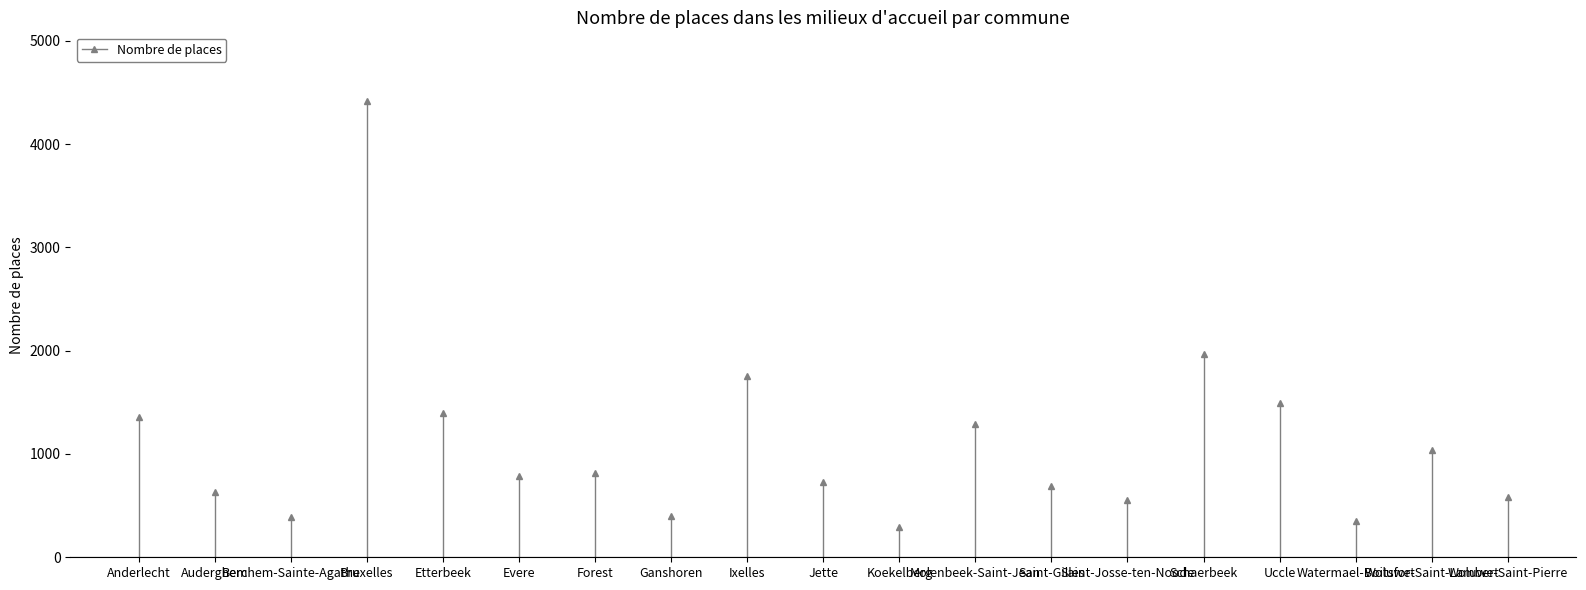

What position from the left is Uccle?

16